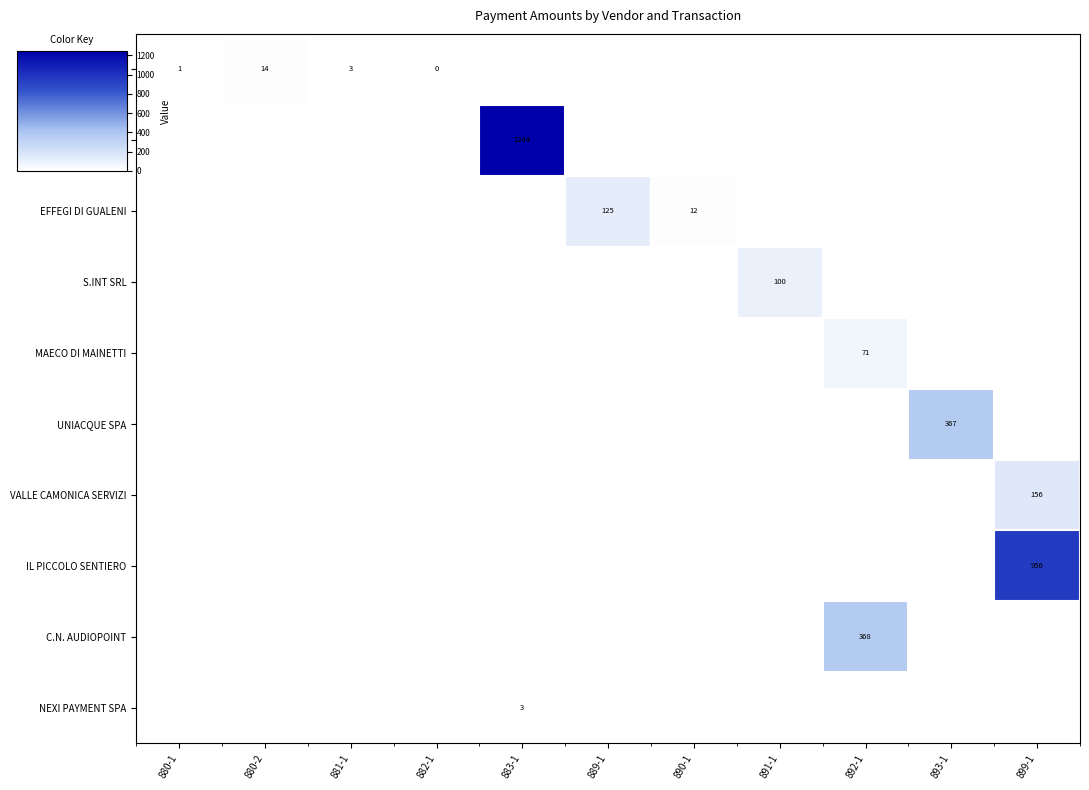

Is it true that UNIACQUE SPA equals 108 at 893-1?

False